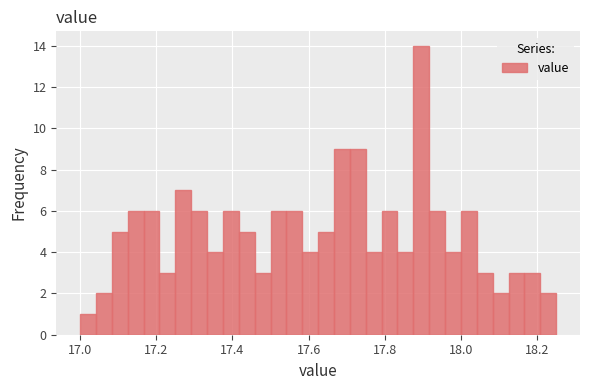

Read against the x-axis, roughly where is the centre of the tallest bar?

17.90